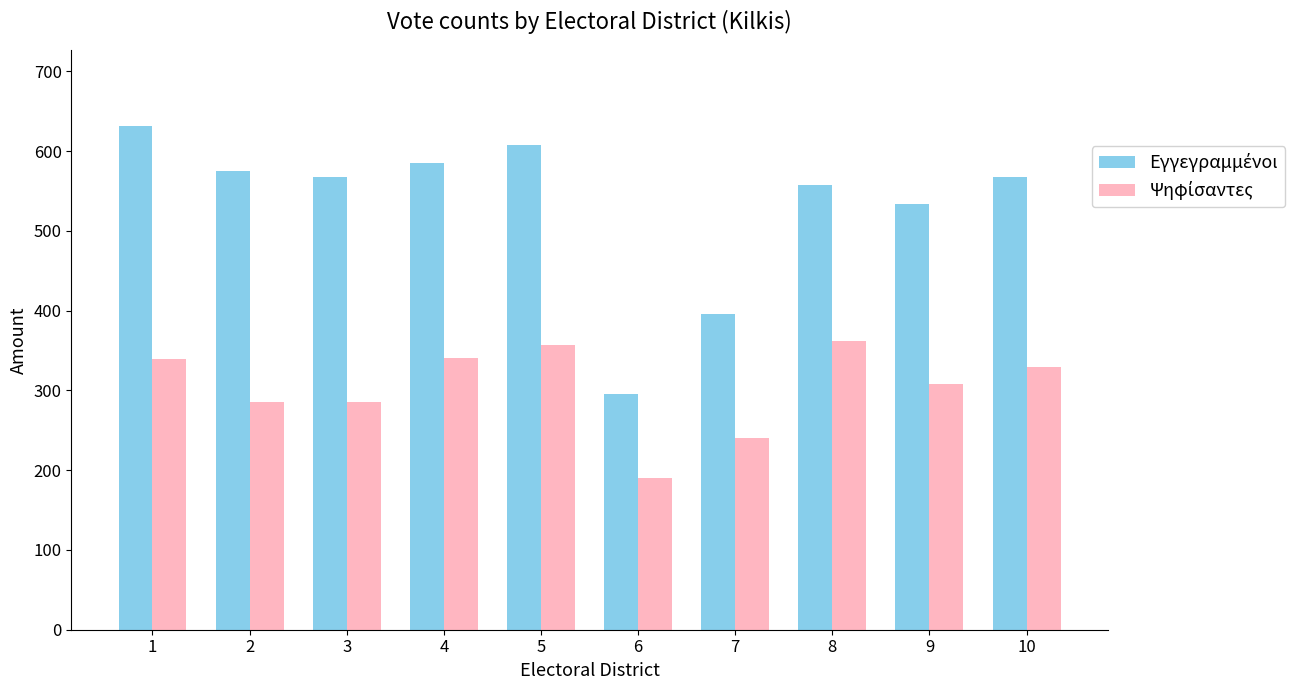

What is the spread (max minus min) of values at 7?

156